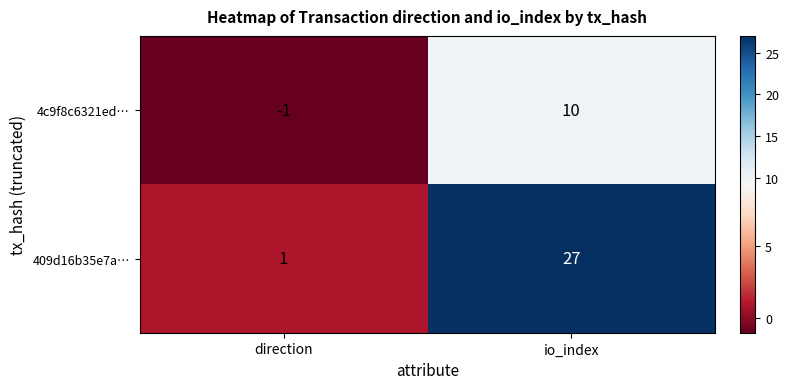

What is the total value across all series at io_index?

37